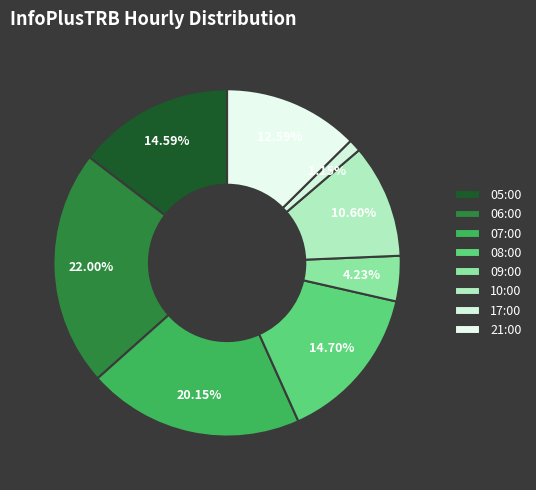

What is the ratio of the value at 08:00 to the value at 10:00?

1.4